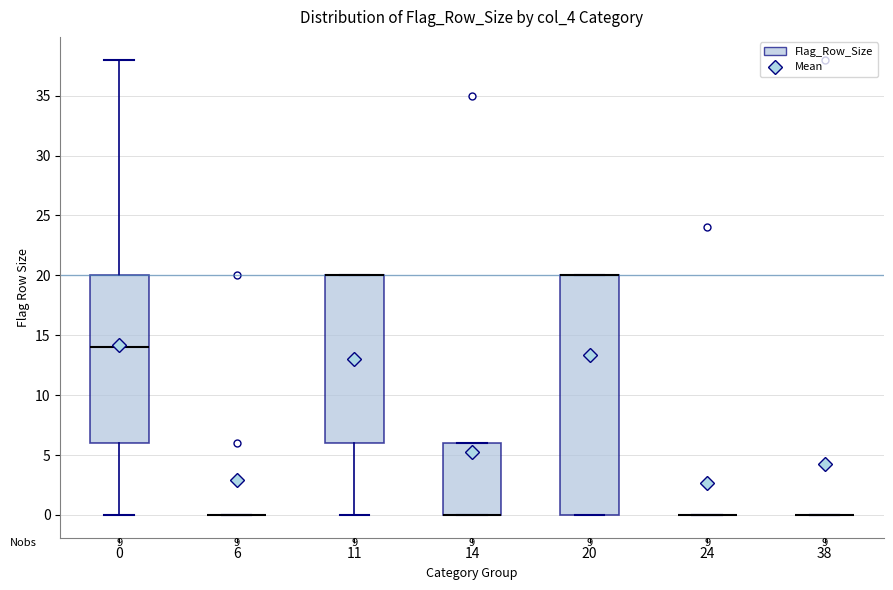

Reading left to right, read every box against the y-axis: the position of its median line, the range the box covers, and the ends of its whiskers. The values are not printed on the chart, so give them approximately, as read against the axis.

0: median 14, box 6 to 20, whiskers 0 to 38
6: box collapsed to a line at 0, whiskers 0 to 0
11: median 20 (drawn on the box's upper edge), box 6 to 20, whiskers 0 to 20
14: median 0 (drawn on the box's lower edge), box 0 to 6, whiskers 0 to 6
20: median 20 (drawn on the box's upper edge), box 0 to 20, whiskers 0 to 20
24: box collapsed to a line at 0, whiskers 0 to 0
38: box collapsed to a line at 0, whiskers 0 to 0